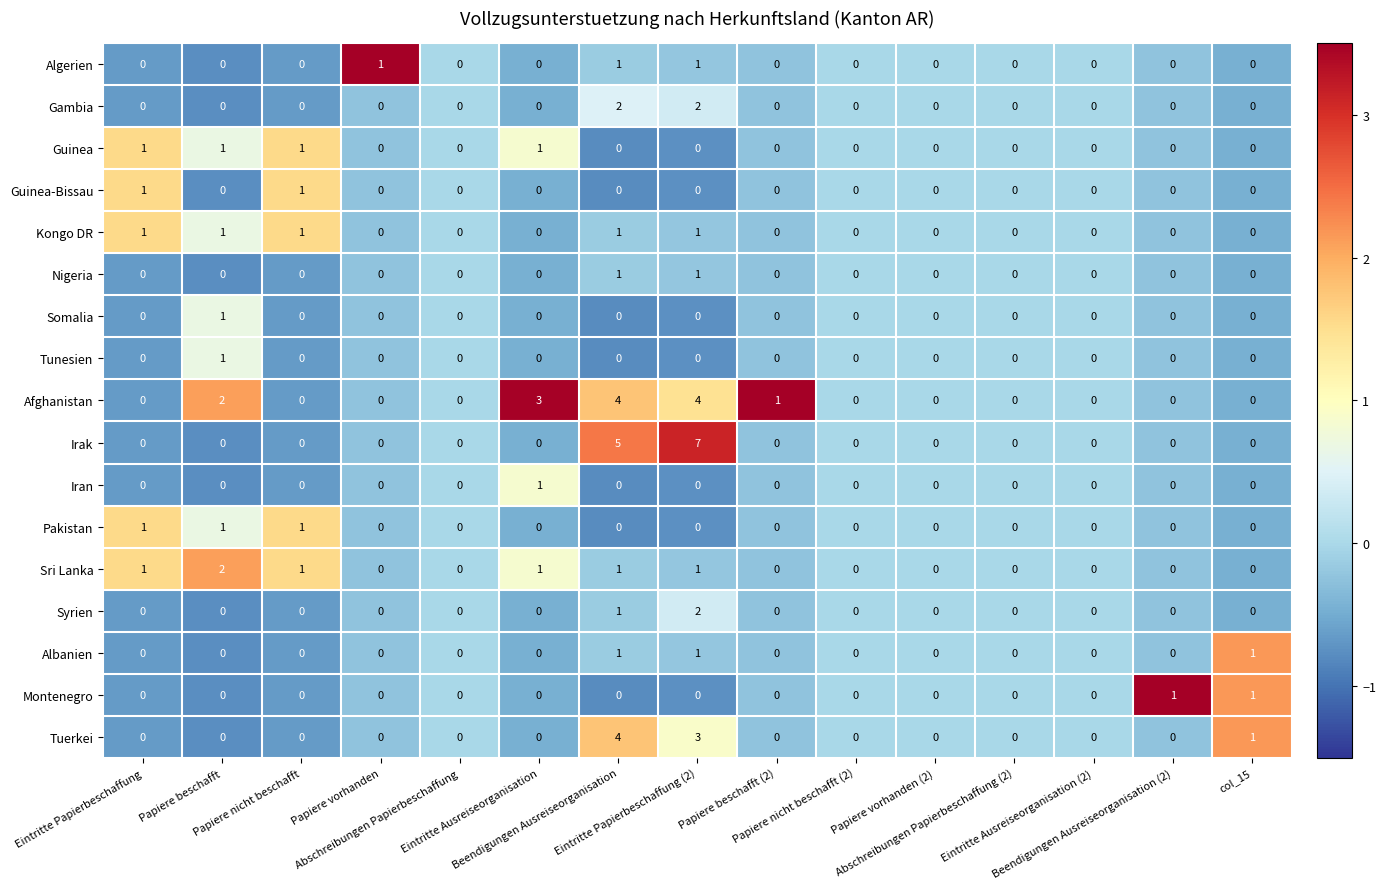

Count the Tunesien values in the range 0 to 1.

15